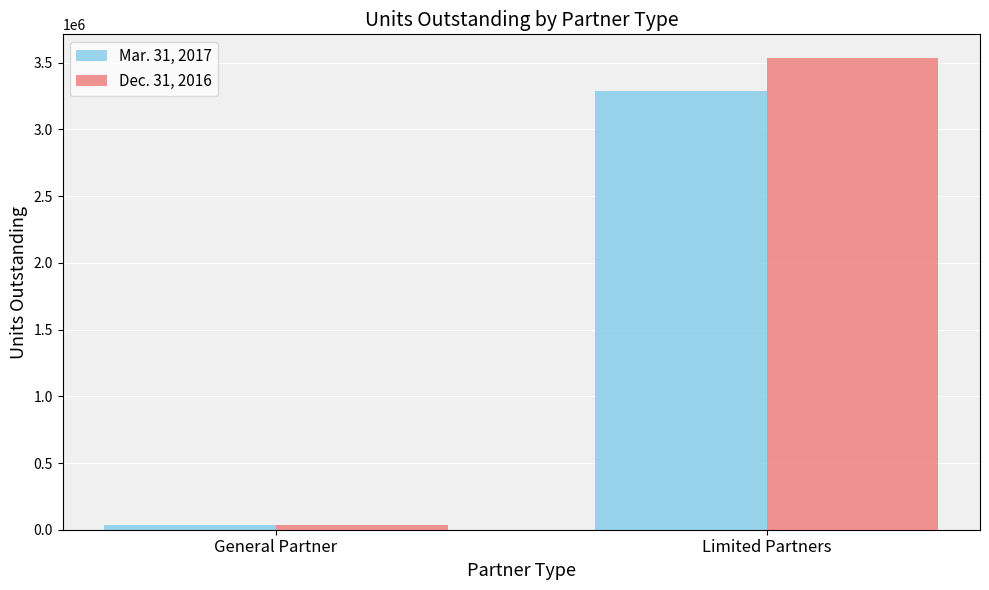

How many groups of bars are there?

2